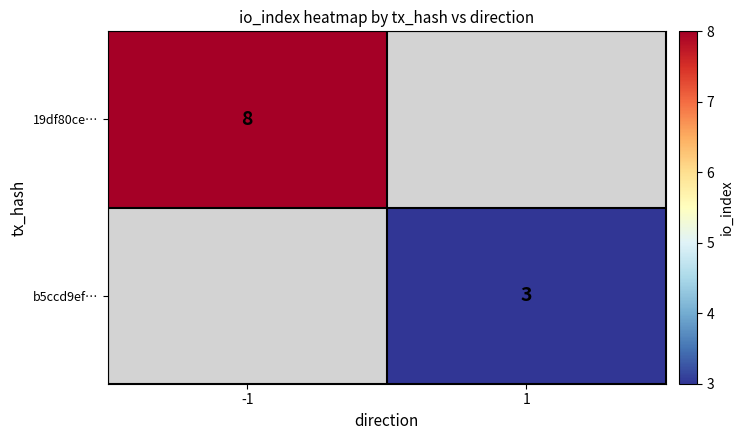

Is the value of 19df80ce… at -1 greater than the value of b5ccd9ef… at 1?

Yes